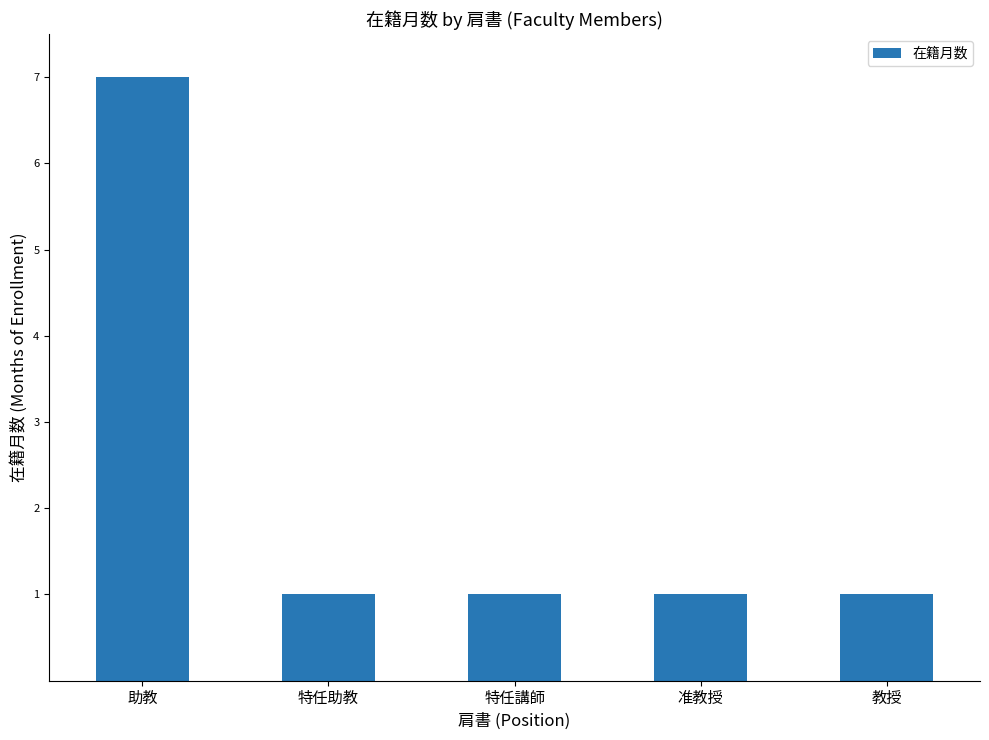

Reading left to right, list all the values displayed in this chart.

7	1	1	1	1